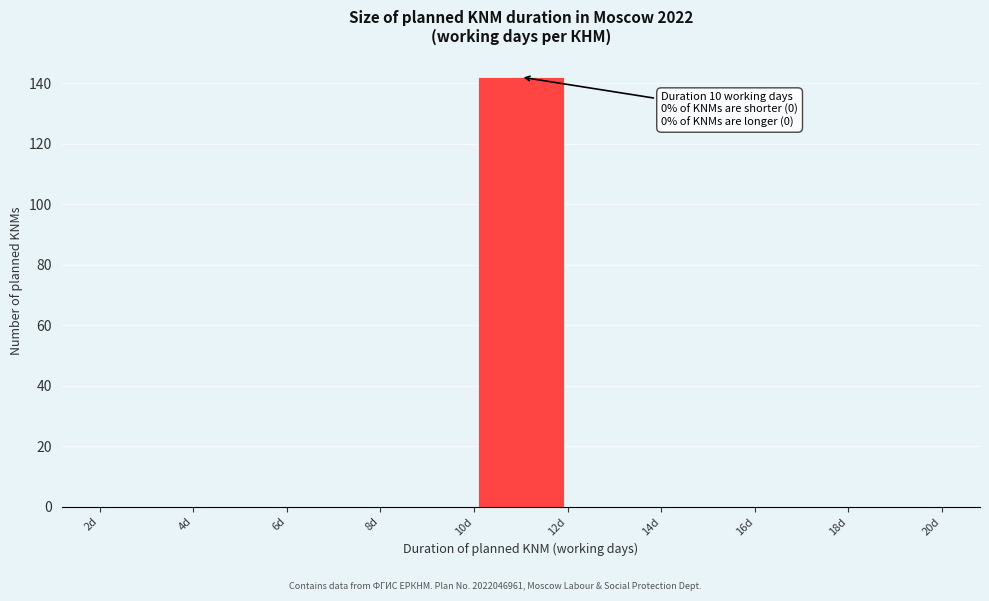

Which range on the x-axis has the tallest bar?

10 to 12